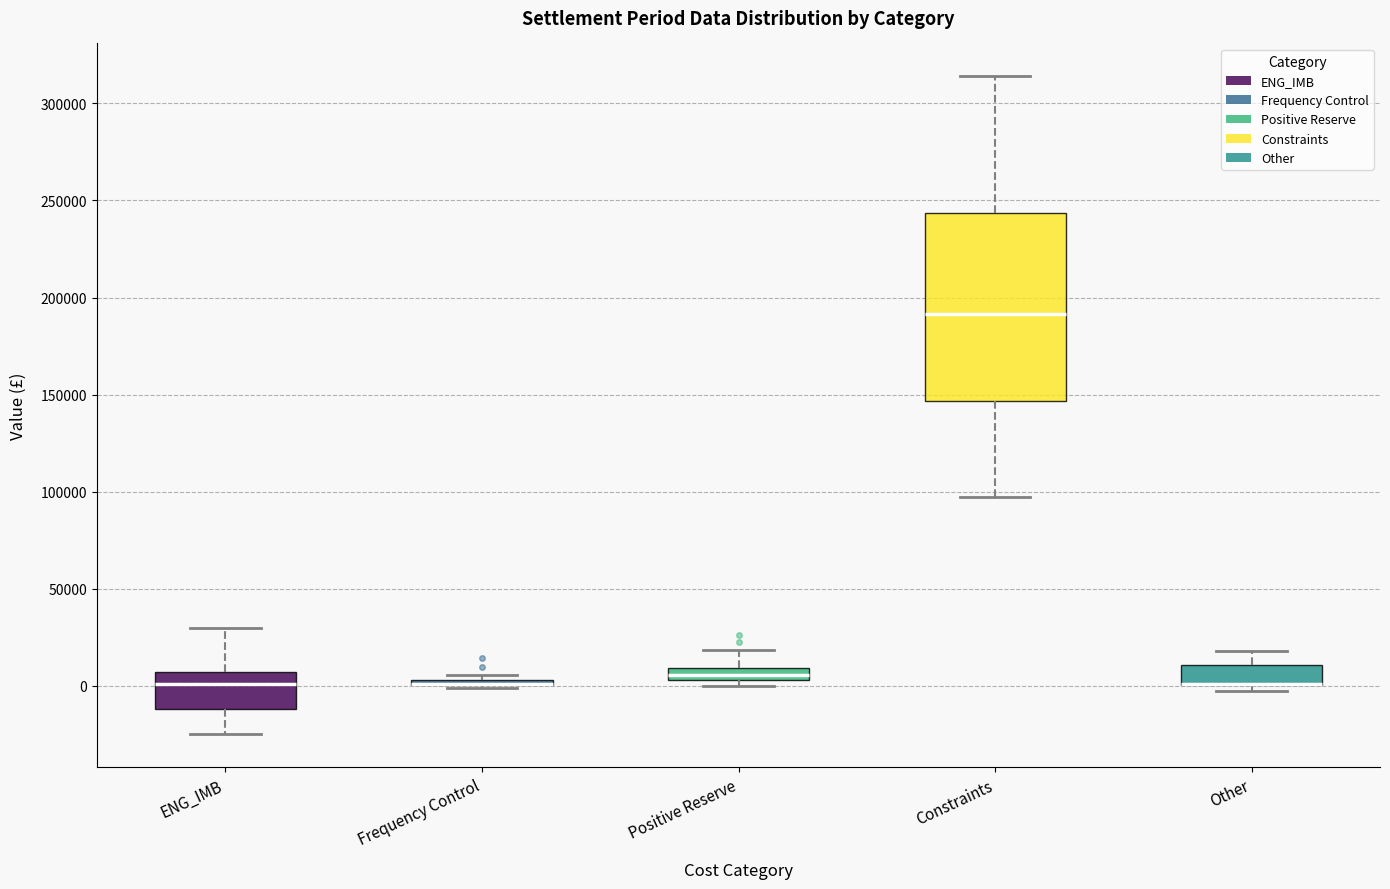

Where does the lower whisker of the box for Constraints end on the y-axis? The values are not printed on the chart, so give them approximately, as read against the axis.

95000